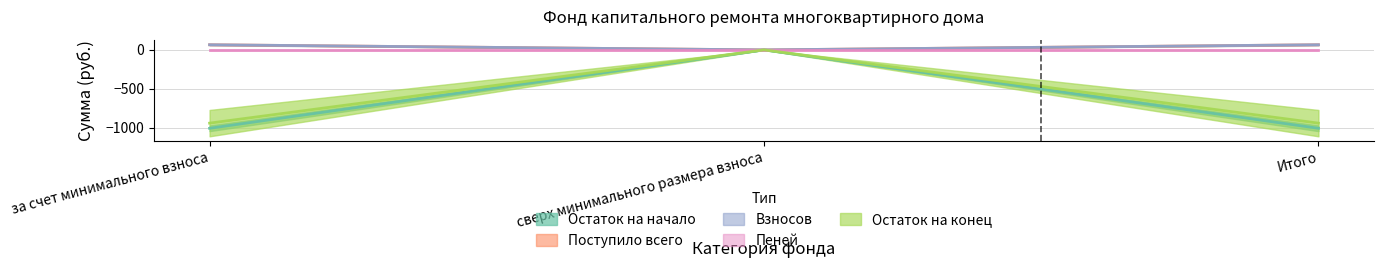

What is the label of the 2nd point from the right?

сверх минимального размера взноса